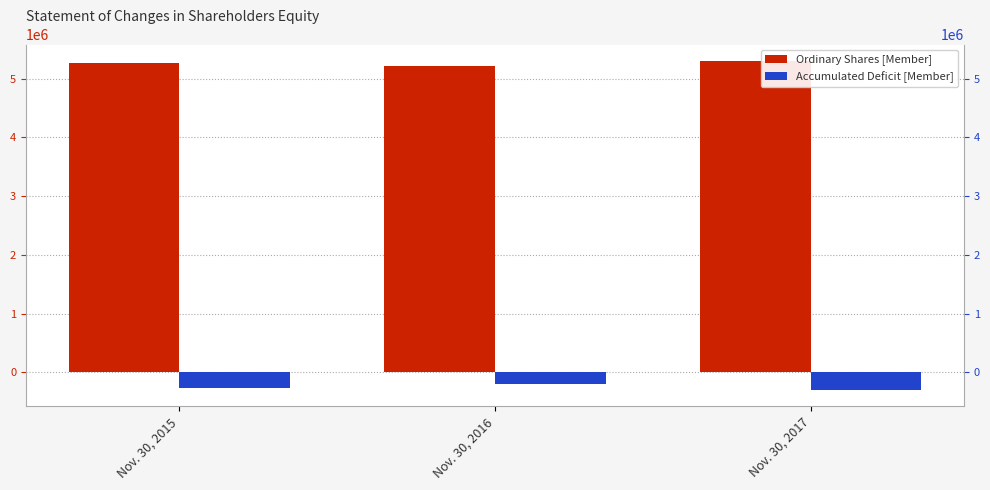

True or false: Ordinary Shares [Member] has a value of 9236003 at Nov. 30, 2015.

False